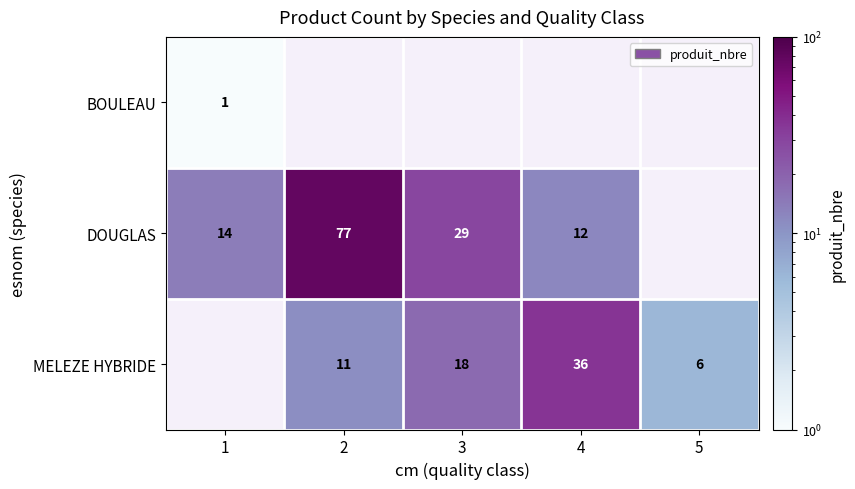

What is the difference between the highest and lowest values at 1?

13.0